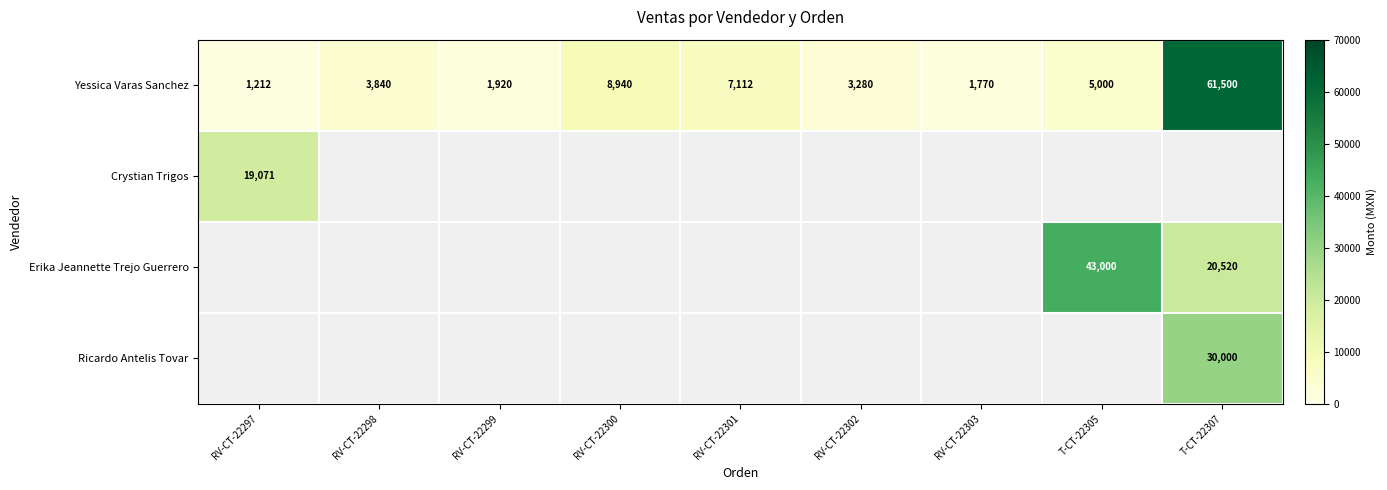

True or false: Yessica Varas Sanchez has a value of 1608.3 at RV-CT-22297.

False